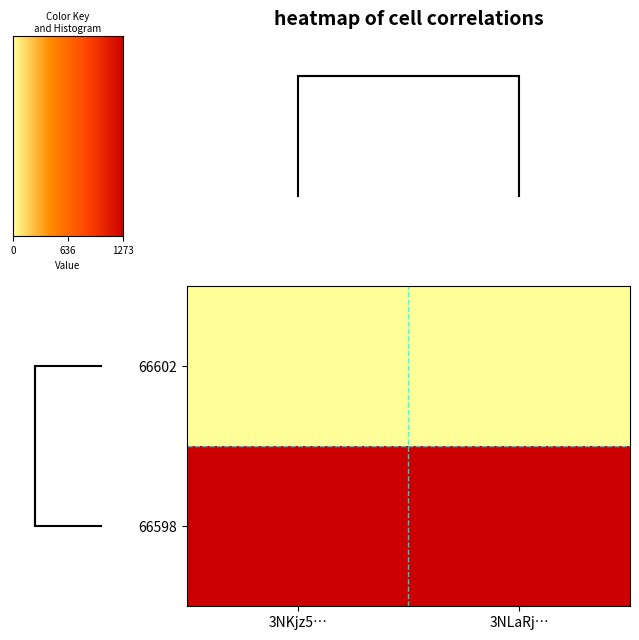

Is the value of 66598 at 3NKjz5… greater than the value of 66602 at 3NKjz5…?

Yes